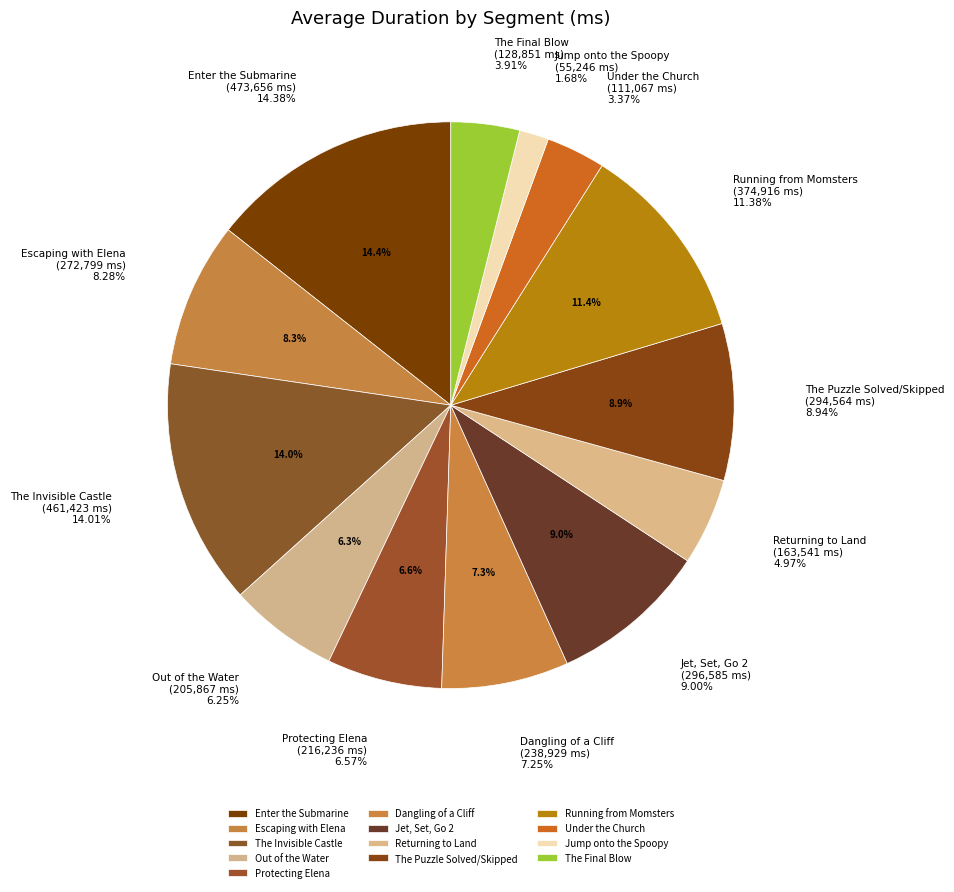

What is the change in value from Protecting Elena to Dangling of a Cliff?

+22693